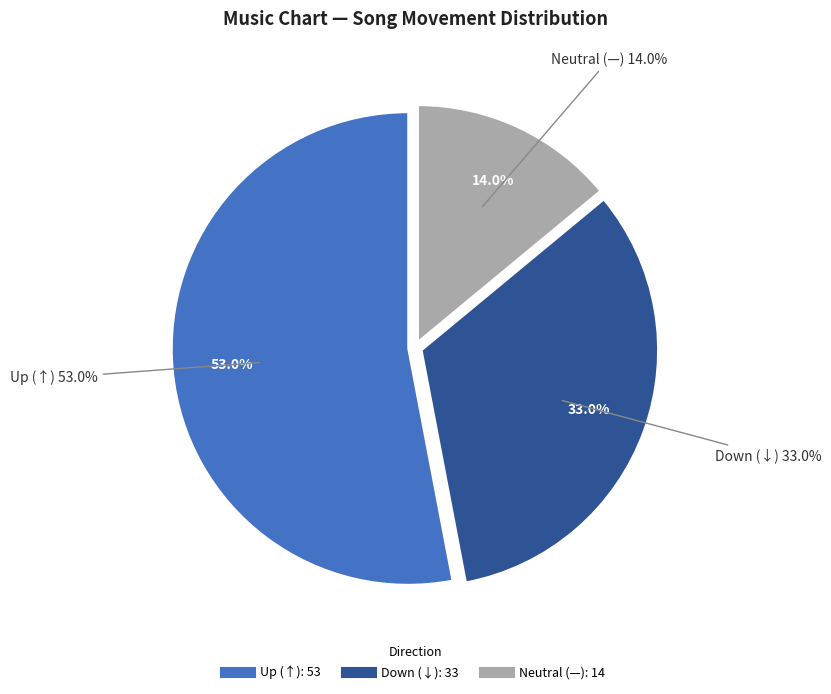

To the nearest percent, what is the combined percentage of - and up?

67%